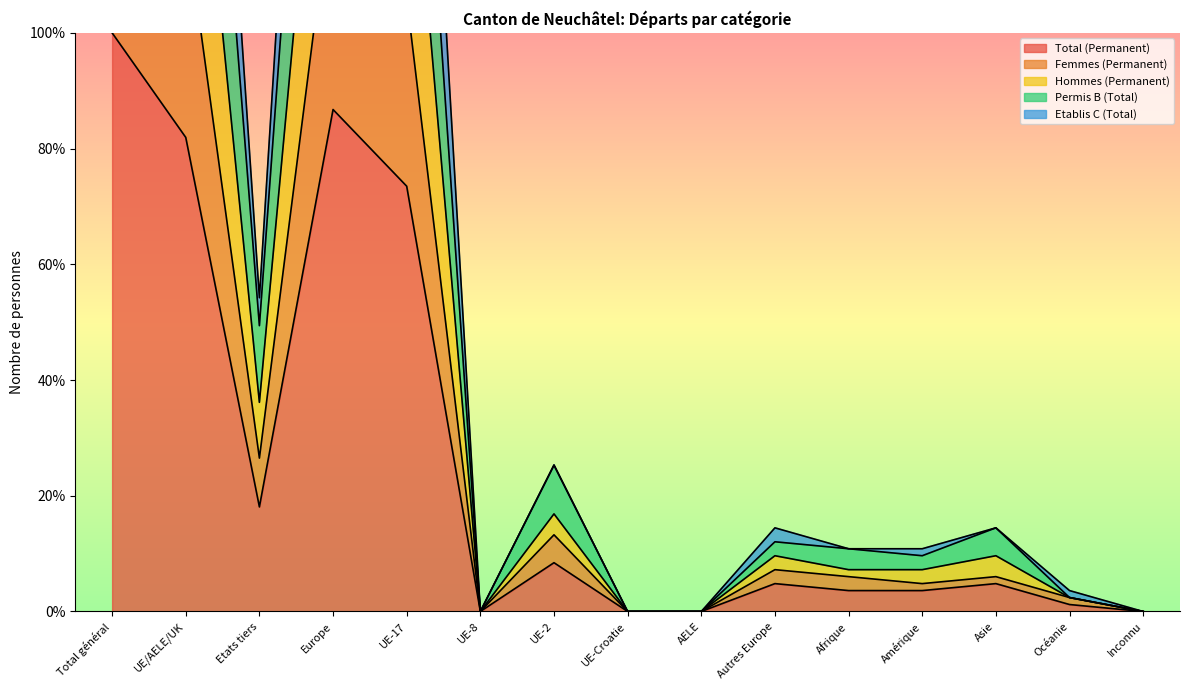

At which label does Etablis C (Total) first exceed 14?

Total général